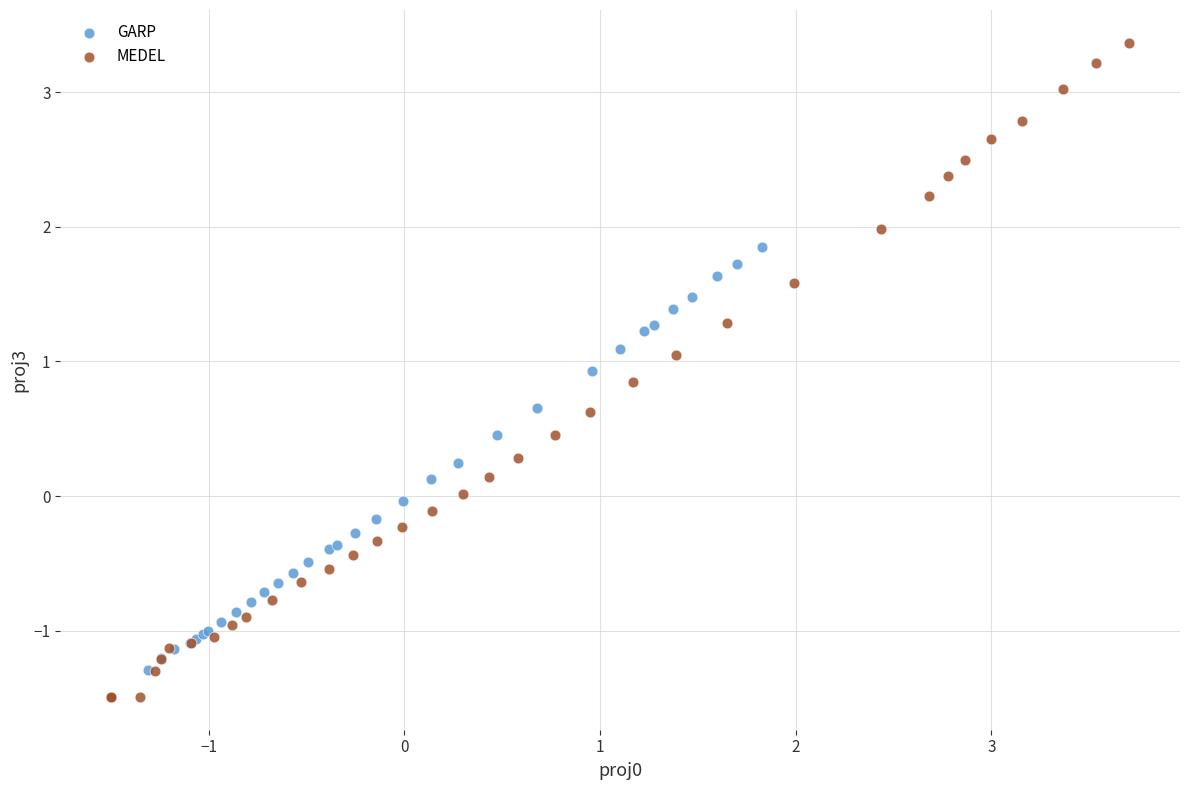

What are all the series names shown in the legend?

GARP, MEDEL